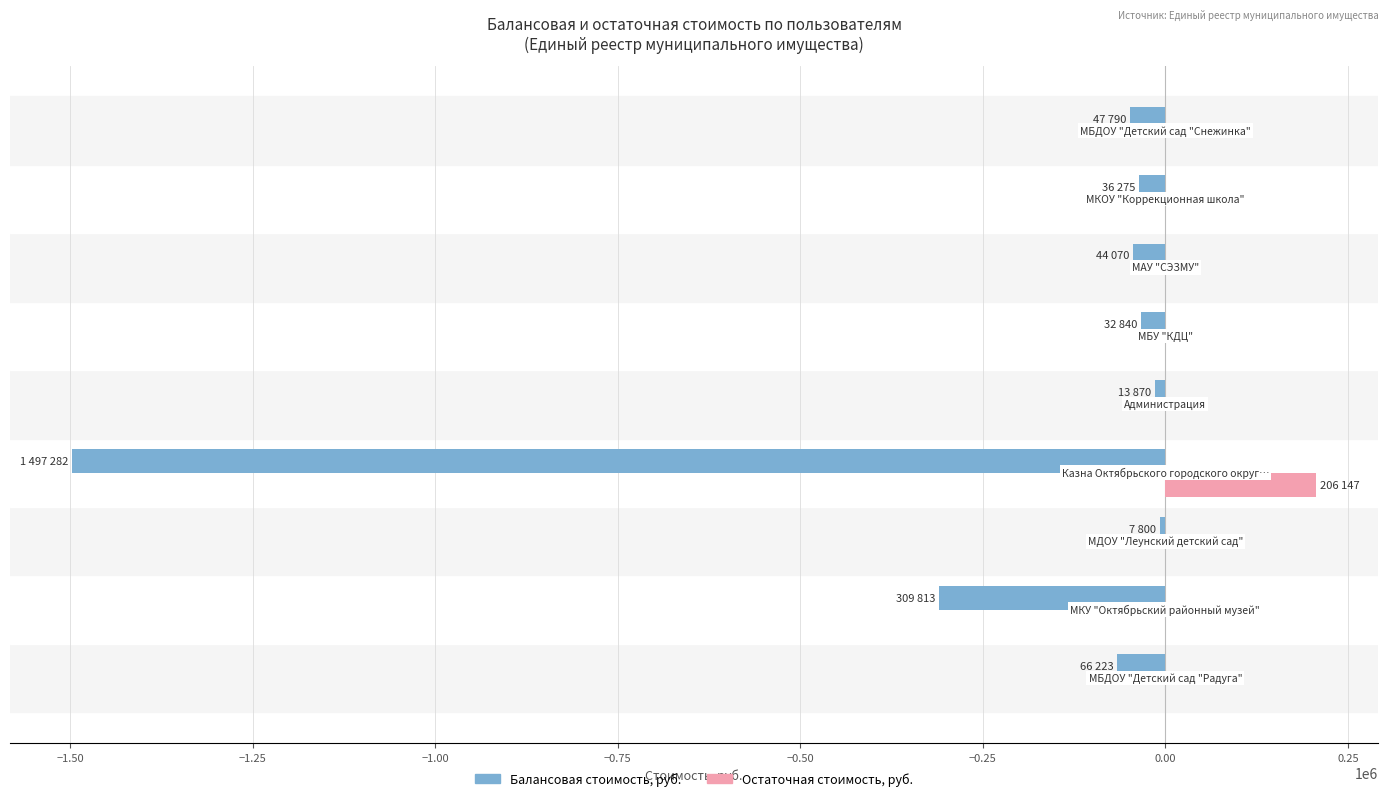

What is the sum of all Остаточная стоимость, руб. values?

206147.4